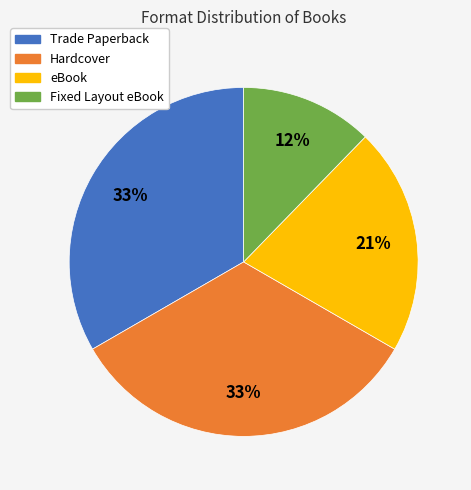

The Fixed Layout eBook slice represents 6% of the pie. True or false?

False